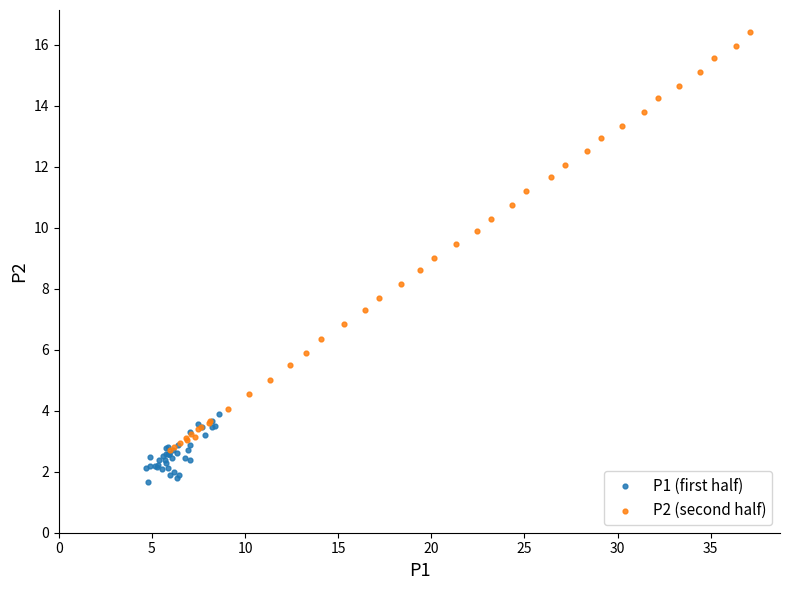

Which series reaches the maximum Y coordinate?

P2 (second half)